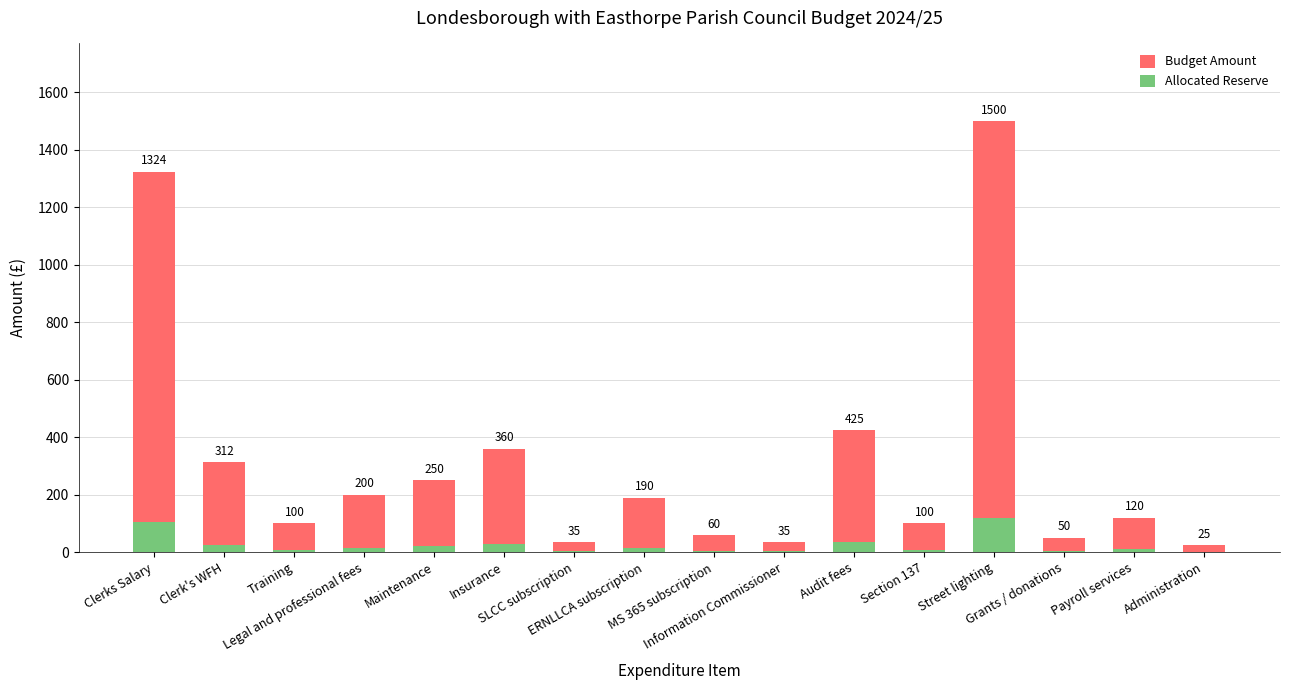

How many series are shown in this chart?

2